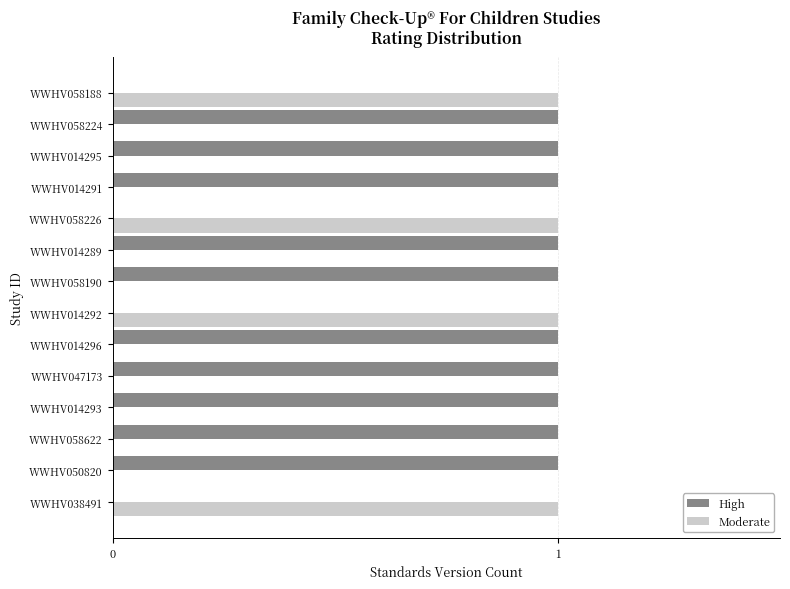

Is it true that High equals 2 at WWHV014293?

False